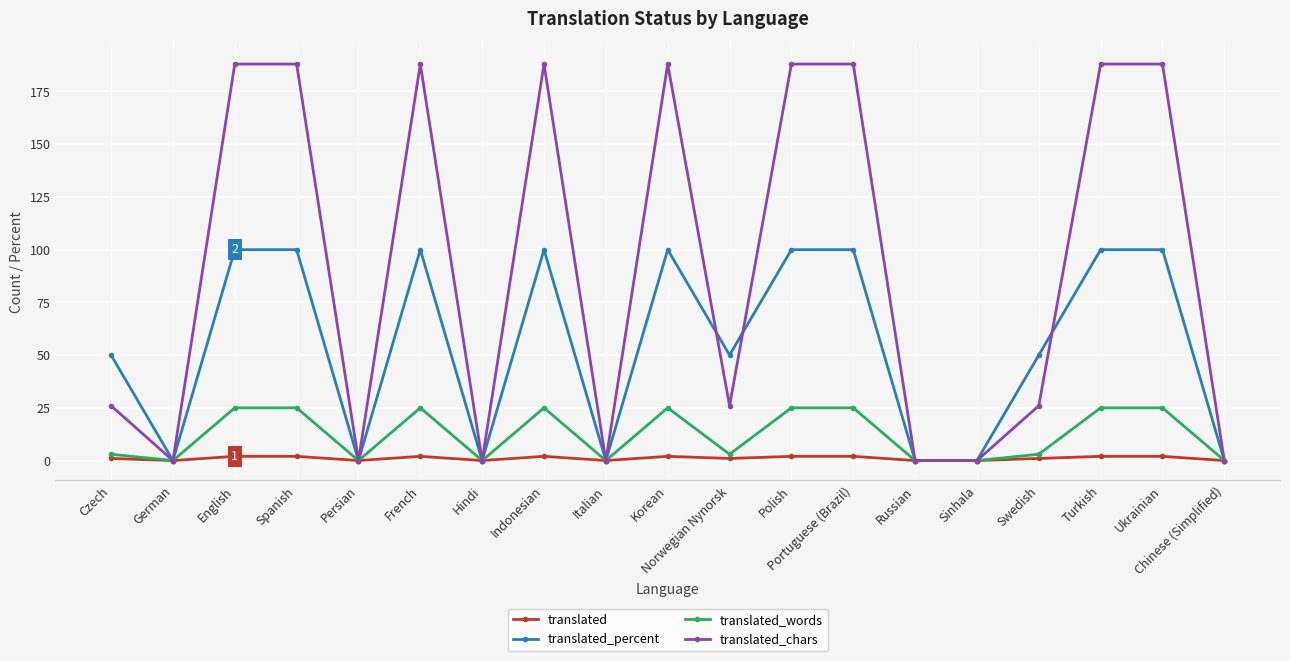

Which series has the widest spread of values?

translated_chars